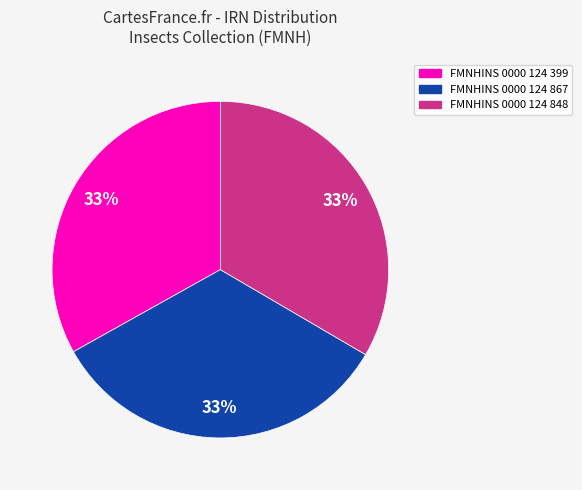

Approximately how many times larger is the value at FMNHINS 0000 124 848 compared to FMNHINS 0000 124 867?

1.0